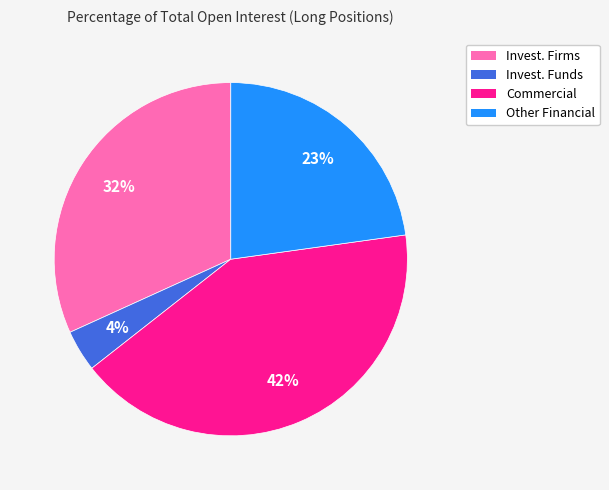

Is there any slice that represents more than half of the pie?

No